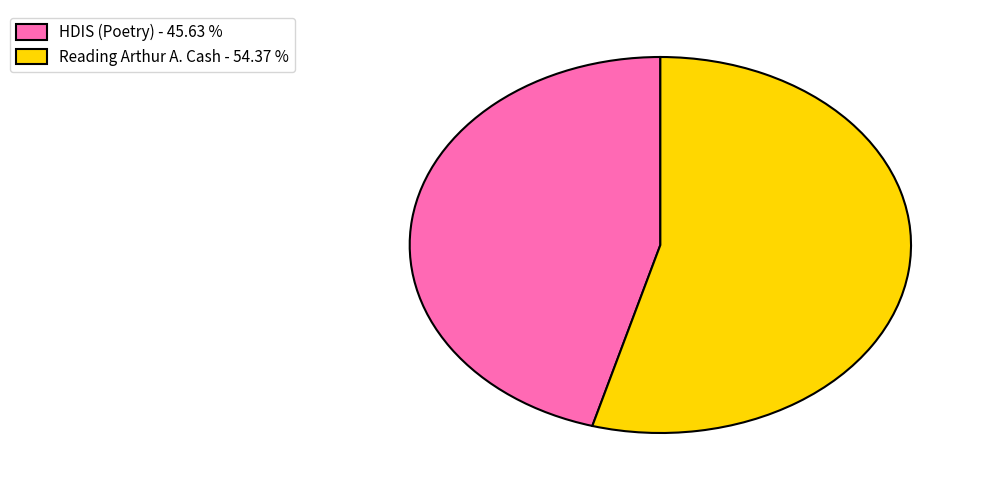

Do Reading Arthur A. Cash - 54.37 % and HDIS (Poetry) - 45.63 % together represent more than half of the pie?

Yes